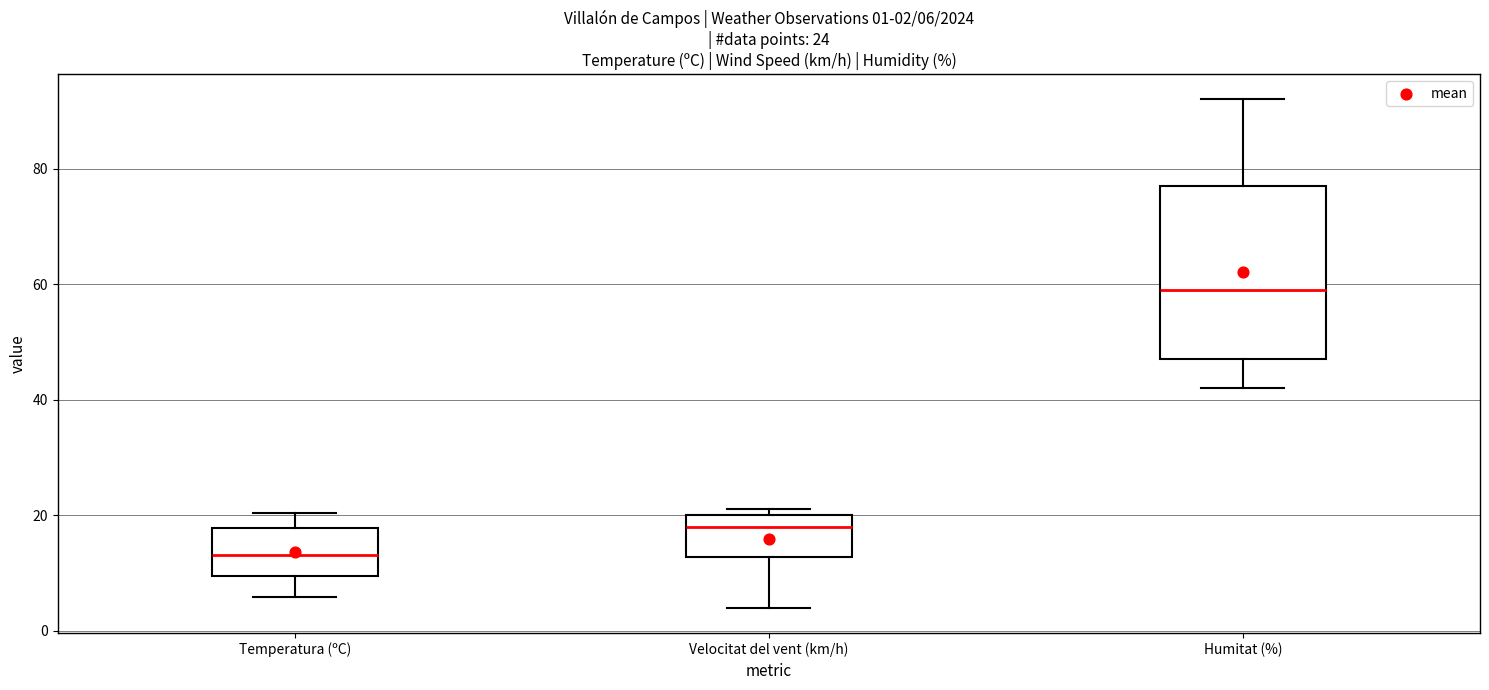

Which box has the highest median line?

Humitat (%)